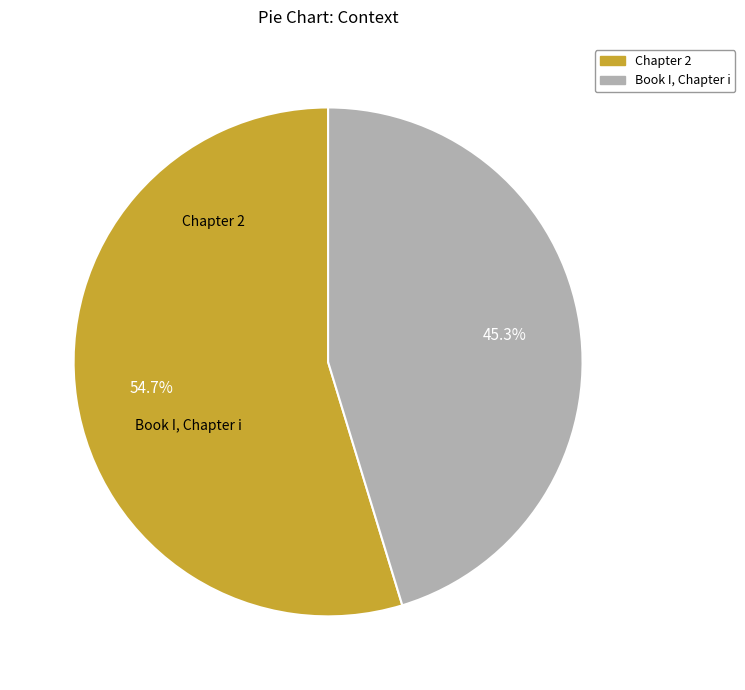

What portion of the pie excludes Chapter 2?

45.3%